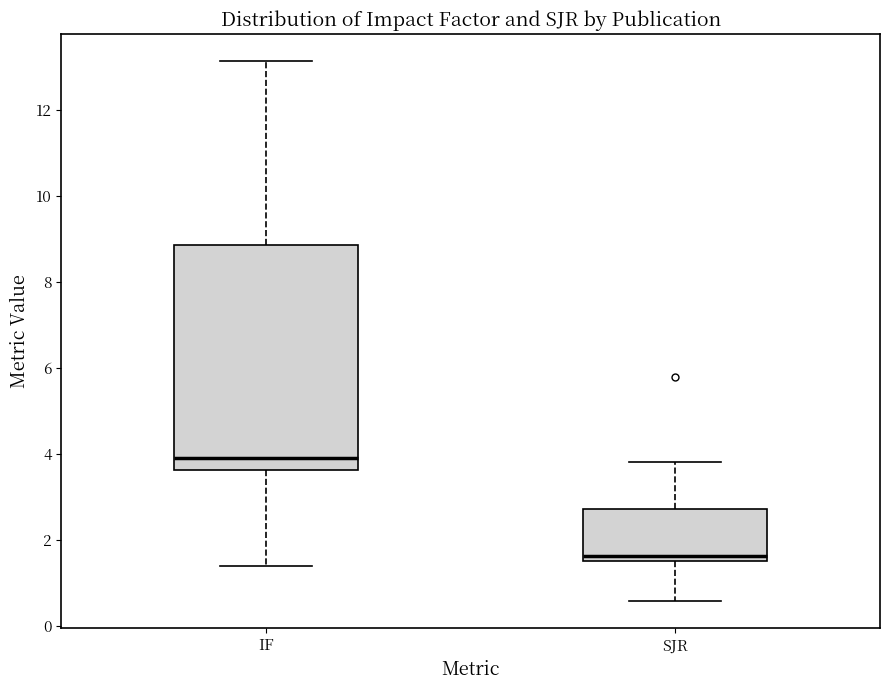

Reading left to right, transcribe this box plot: for each box, give where its median line is, the range the box spans, and where its two whiskers end, as read against the y-axis. The values are not printed on the chart, so give them approximately, as read against the axis.

IF: median 4.0, box 3.6 to 8.8, whiskers 1.4 to 13.2
SJR: median 1.6 (just above the box's lower edge), box 1.6 to 2.8, whiskers 0.6 to 3.8